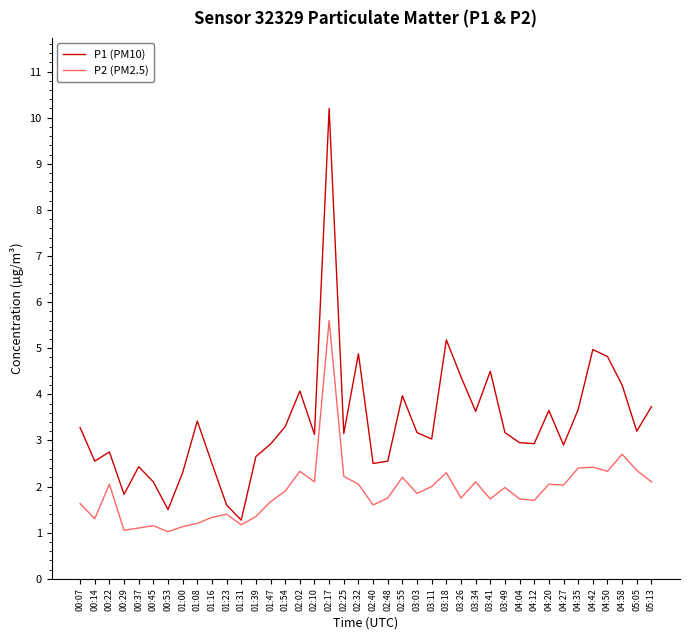

True or false: P1 (PM10) and P2 (PM2.5) intersect in this chart.

False